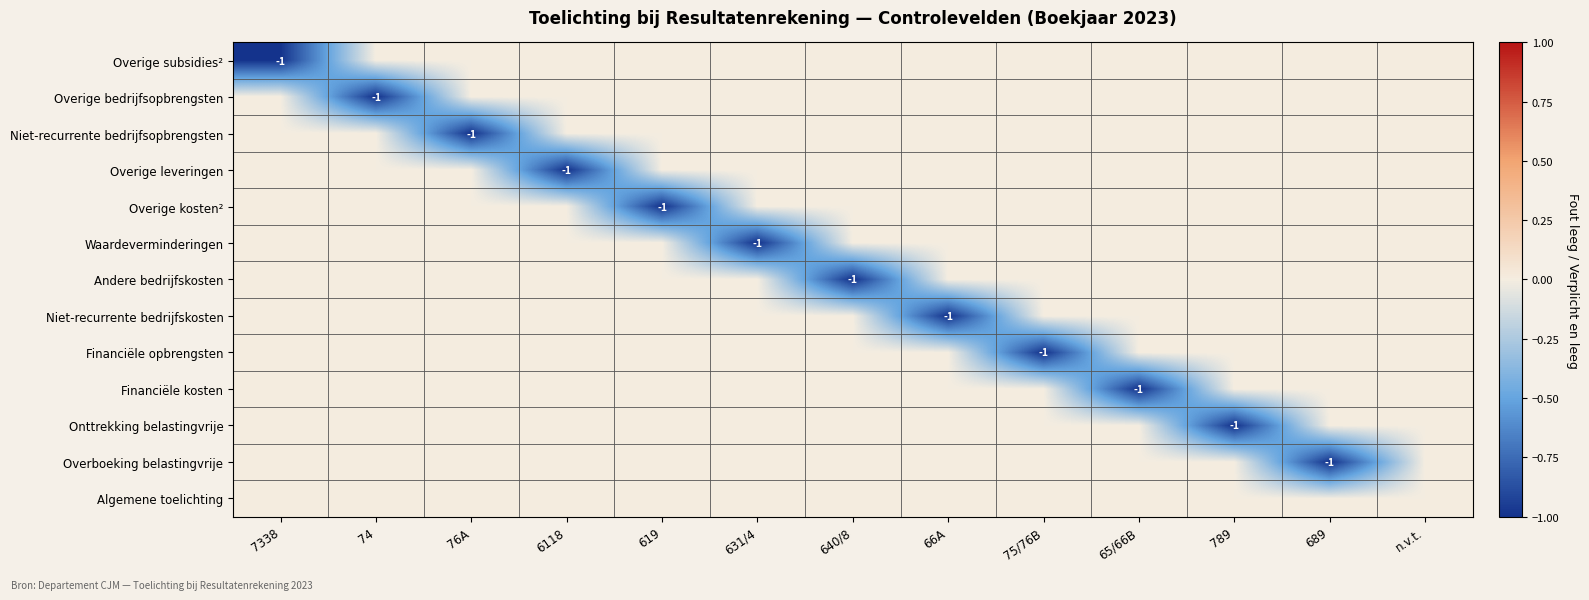

Which series has the largest range (max minus min)?

Overige subsidies²